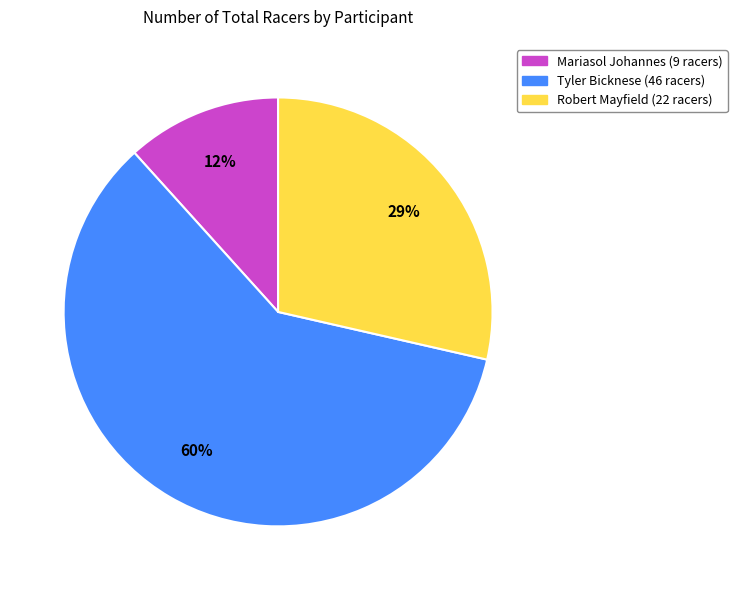

Combined, do Mariasol Johannes and Tyler Bicknese account for over 50%?

Yes